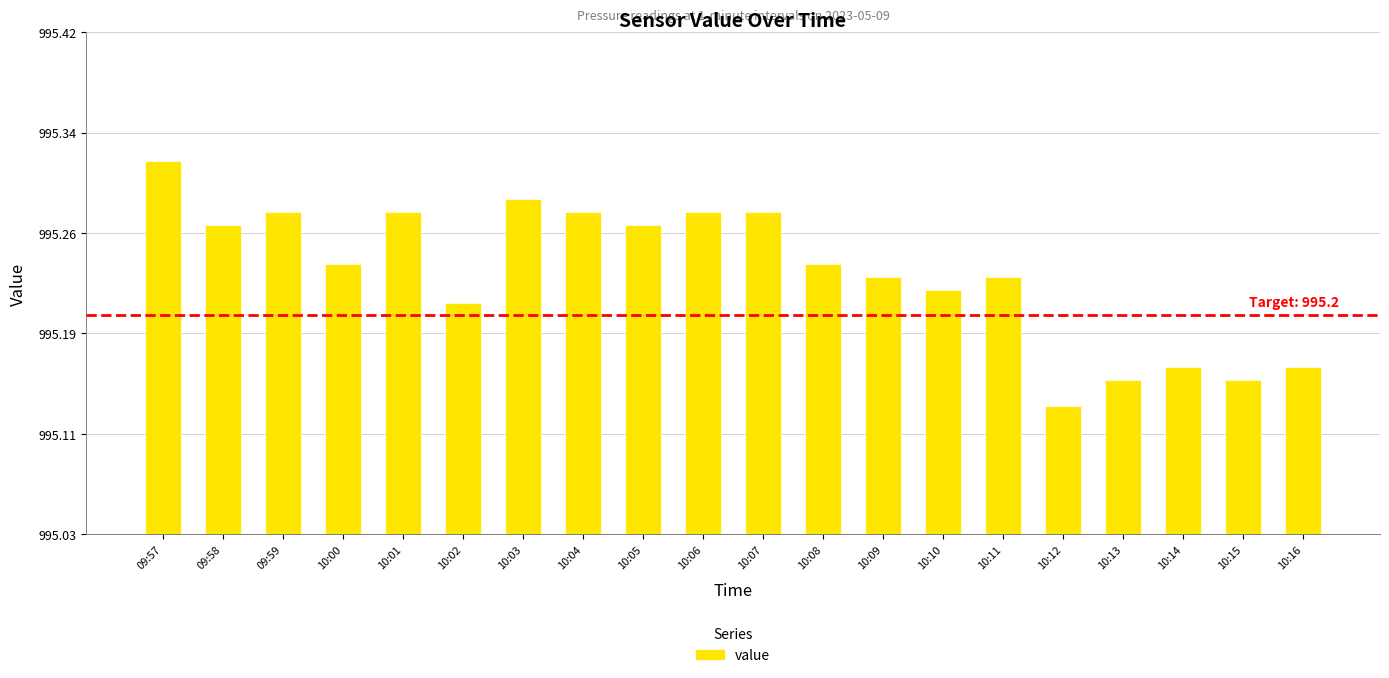

Is it true that the value at 10:04 is 995.3?

True